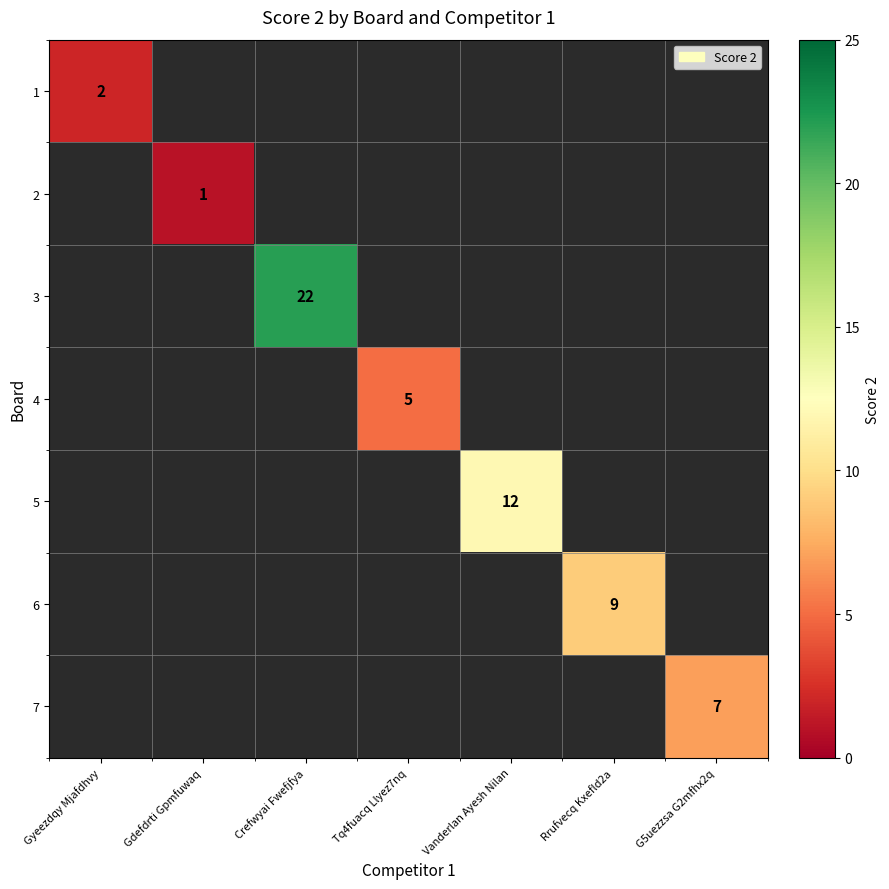

The 4 series shows 5 at Tq4fuacq Llyez7nq. True or false?

True